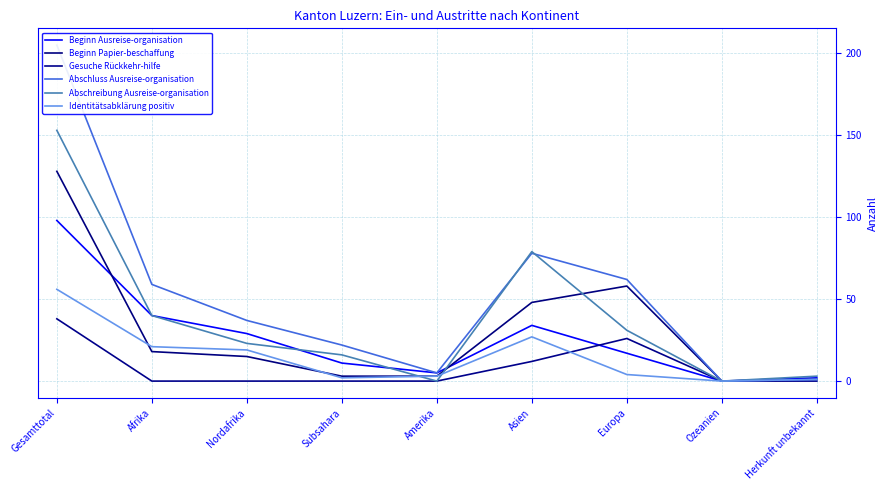

What is the difference between the Identitätsabklärung positiv values at Europa and Amerika?

1